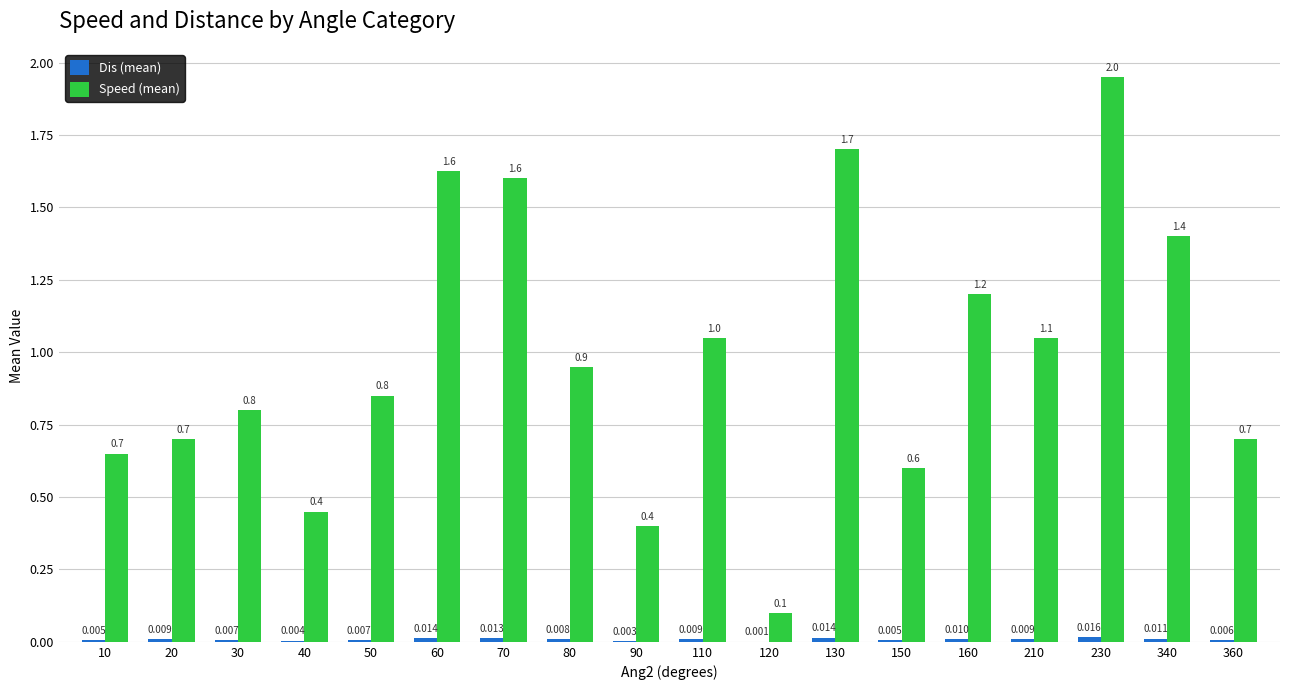

What is the sum of all Speed (mean) values?

17.8